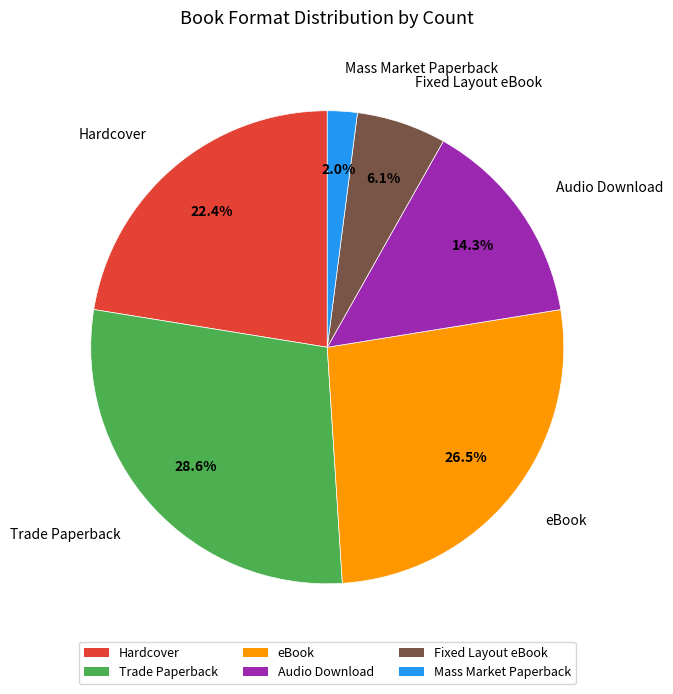

Between Hardcover and Trade Paperback, which is larger?

Trade Paperback